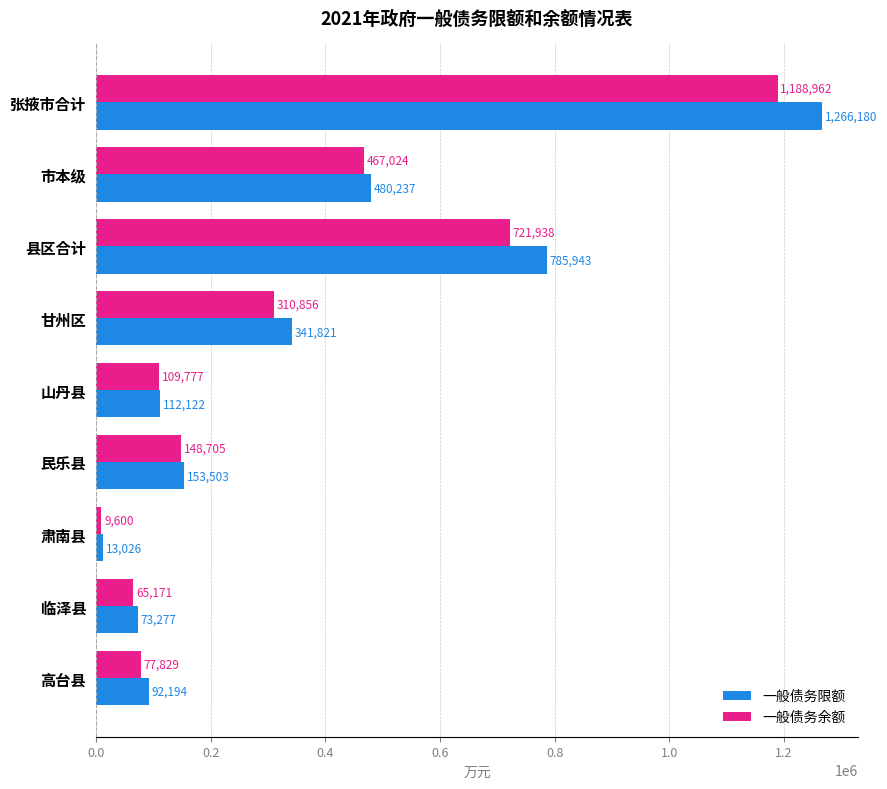

The value of 一般债务限额 at 民乐县 is 153503. True or false?

True